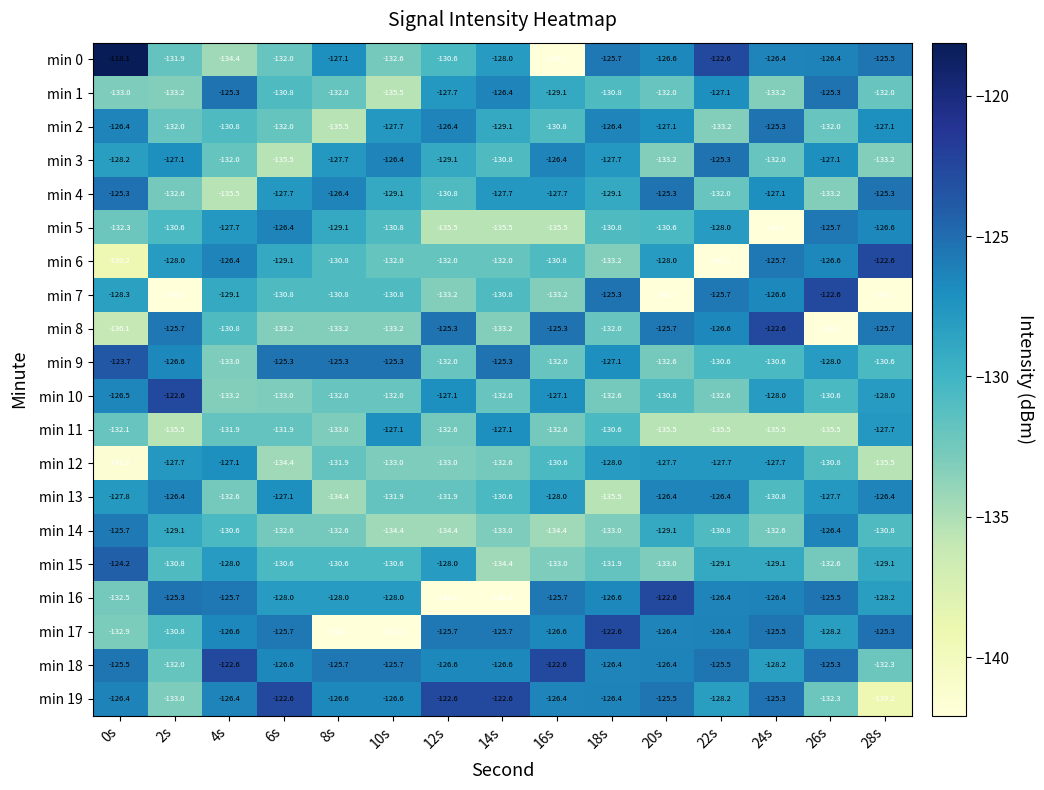

At which label does min 7 first exceed -130?

0s